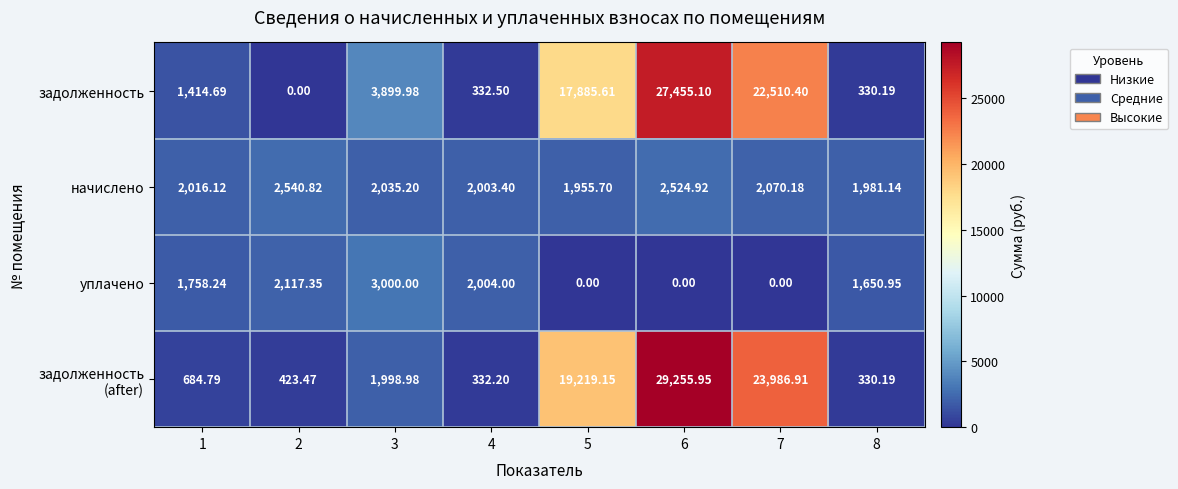

Which series changed the most between 1 and 4?

задолженность